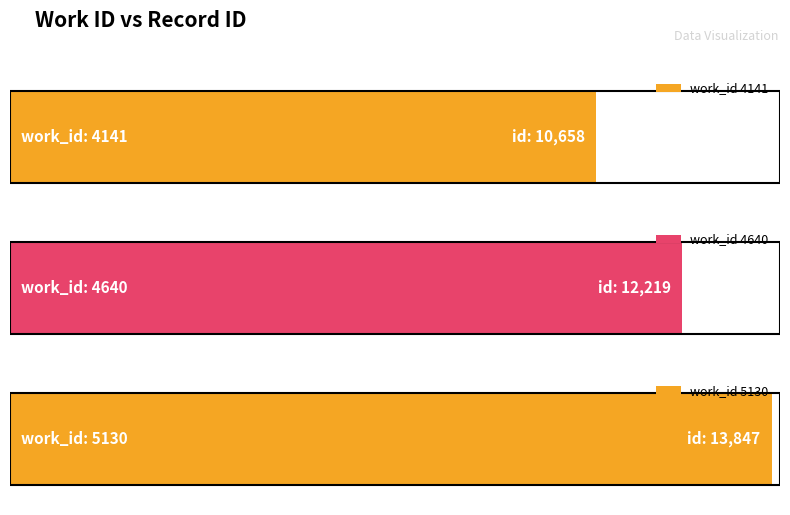

How many categories are shown in the chart?

3